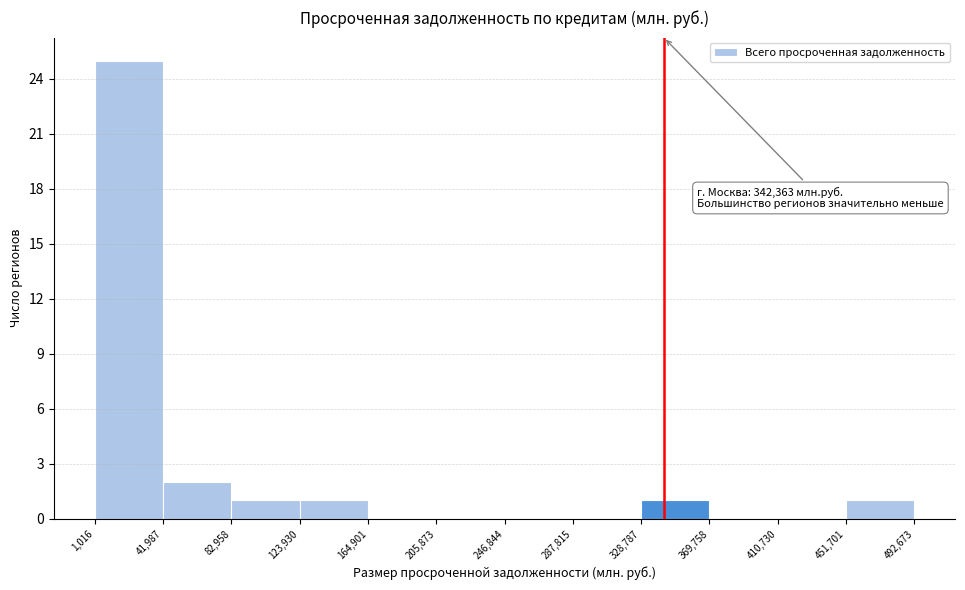

Over which range of the x-axis is the bar tallest?

1,016 to 41,987